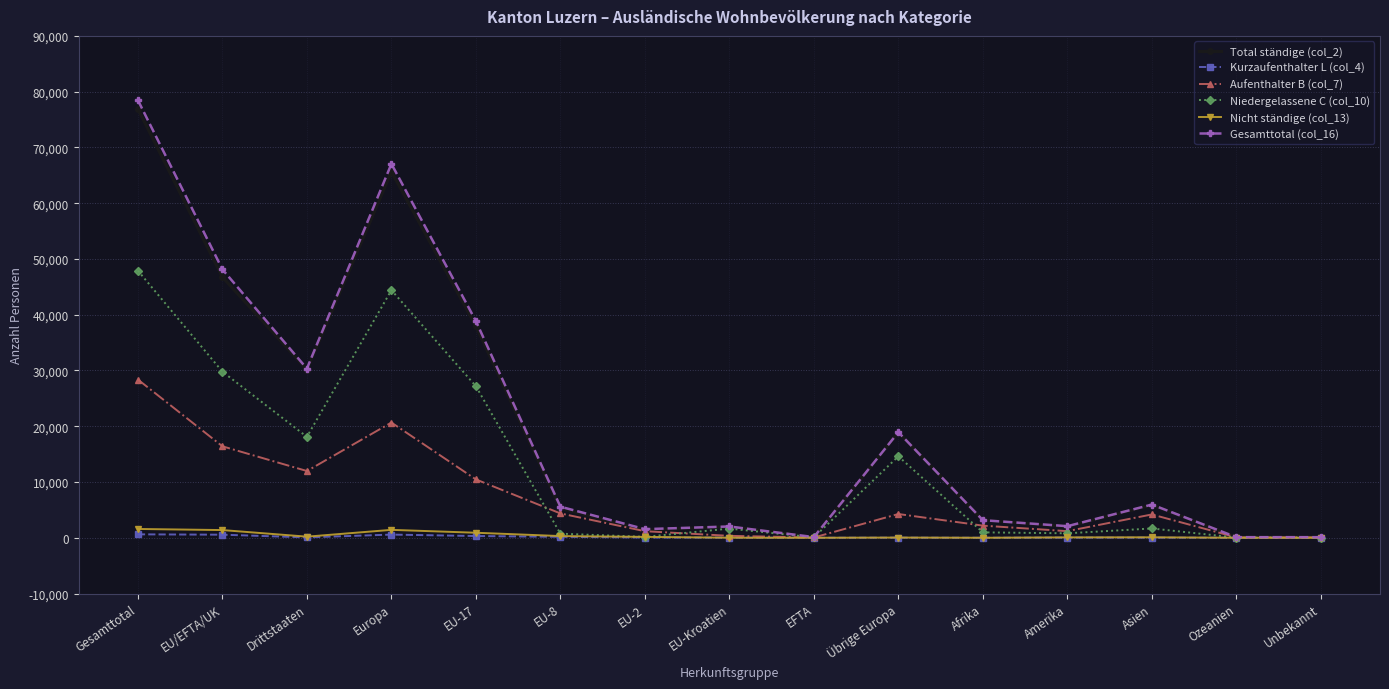

True or false: Niedergelassene C (col_10) has more than 1 points higher than both neighbors.

True